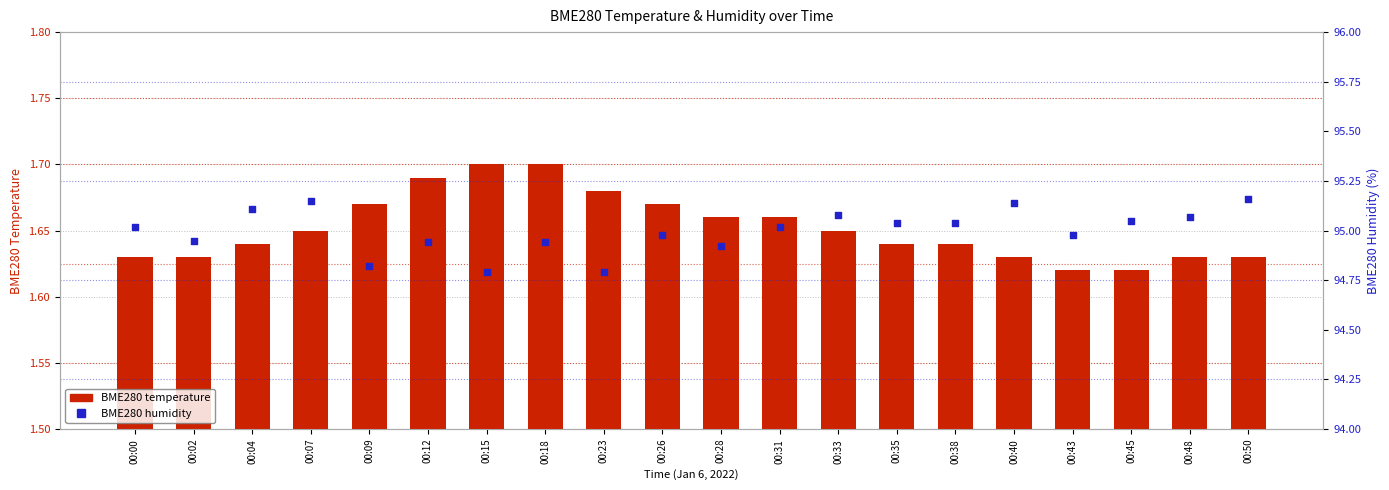

What are all the series names shown in the legend?

BME280 temperature, BME280 humidity